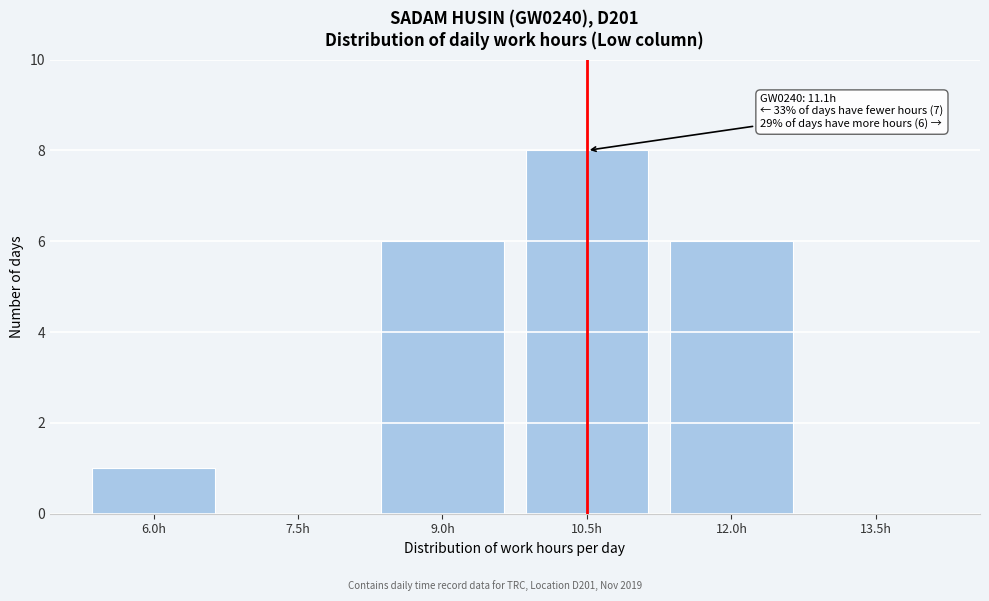

Reading left to right, transcribe all the data shown in this chart.

6.0h=1	7.5h=0	9.0h=6	10.5h=8	12.0h=6	13.5h=0